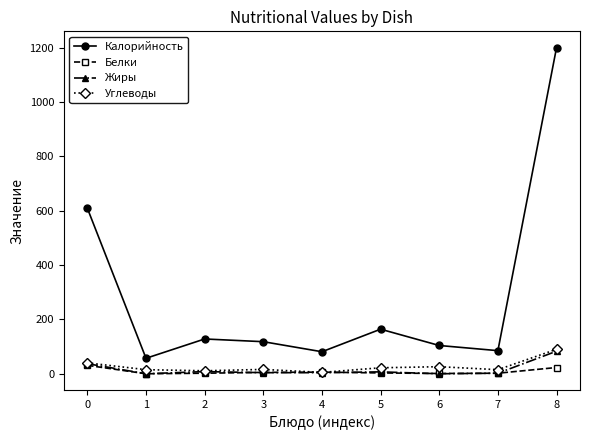

What value does the Калорийность series have at 1, to the nearest 50?

50